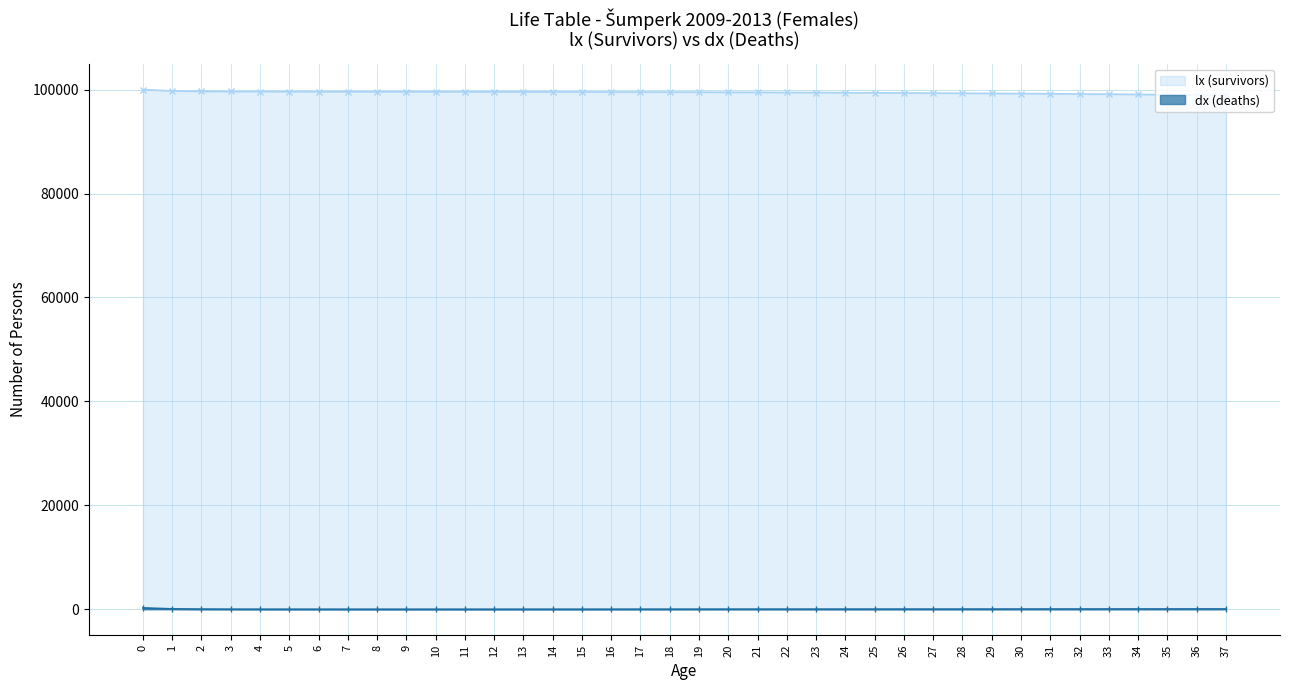

At how many categories does at least one series exceed 78376?

38